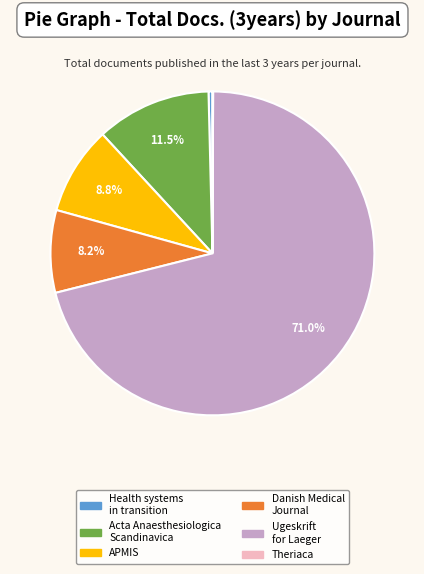

Which category has the biggest portion of the pie?

Ugeskrift for Laeger